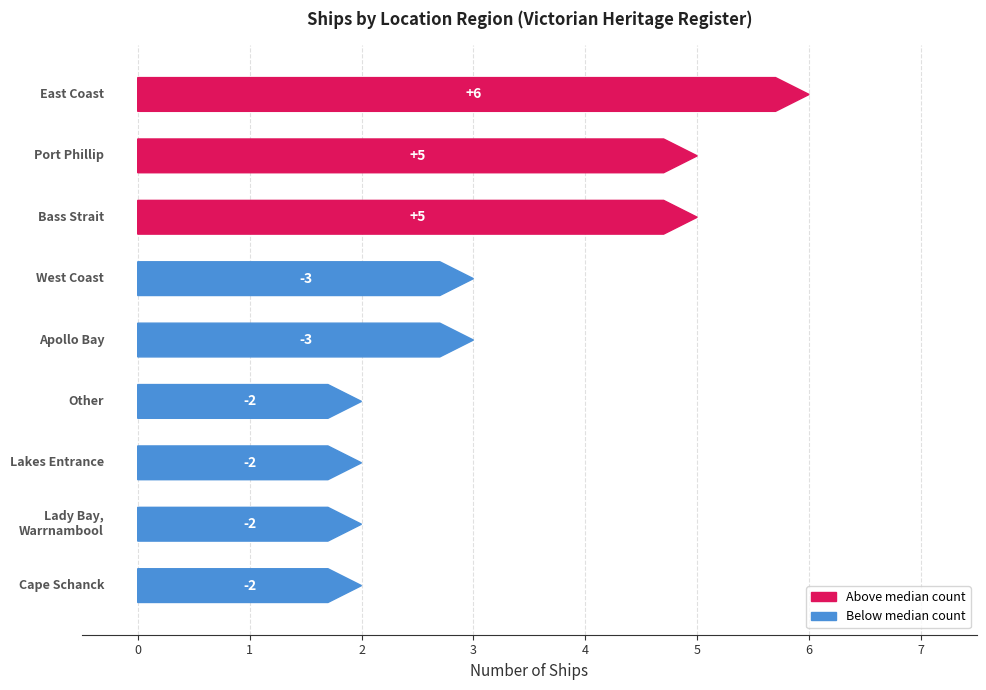

True or false: the data shows 4 at Port Phillip.

False